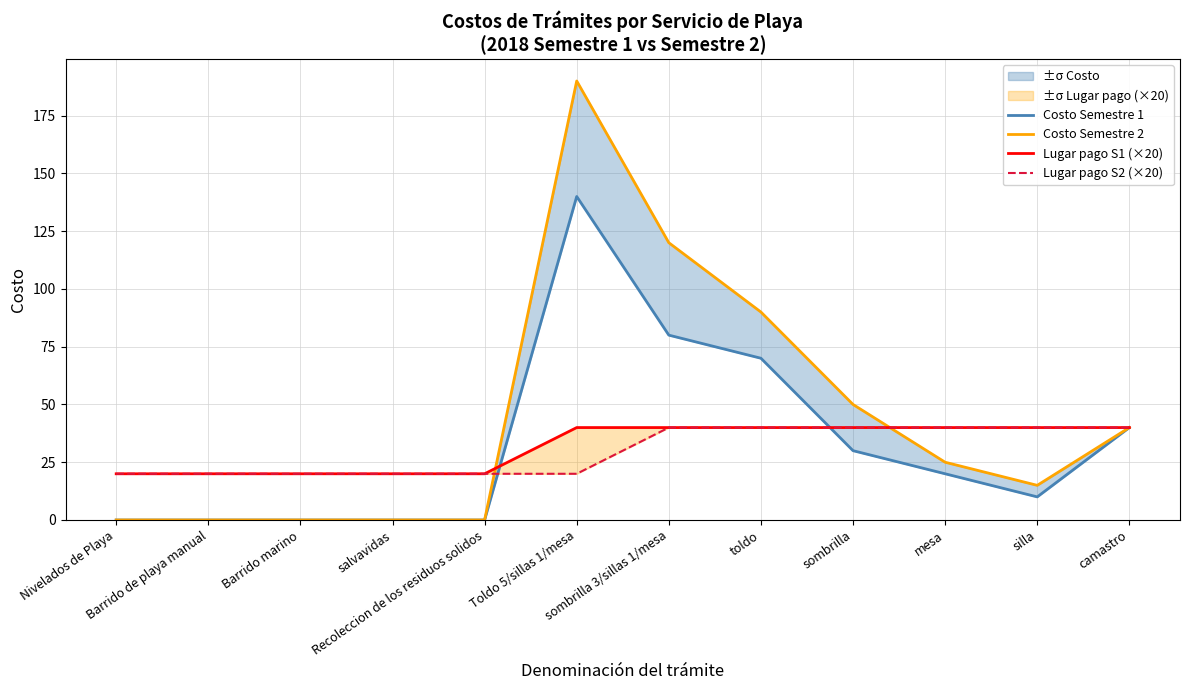

What is the difference between the Costo Semestre 1 values at toldo and Barrido marino?

70